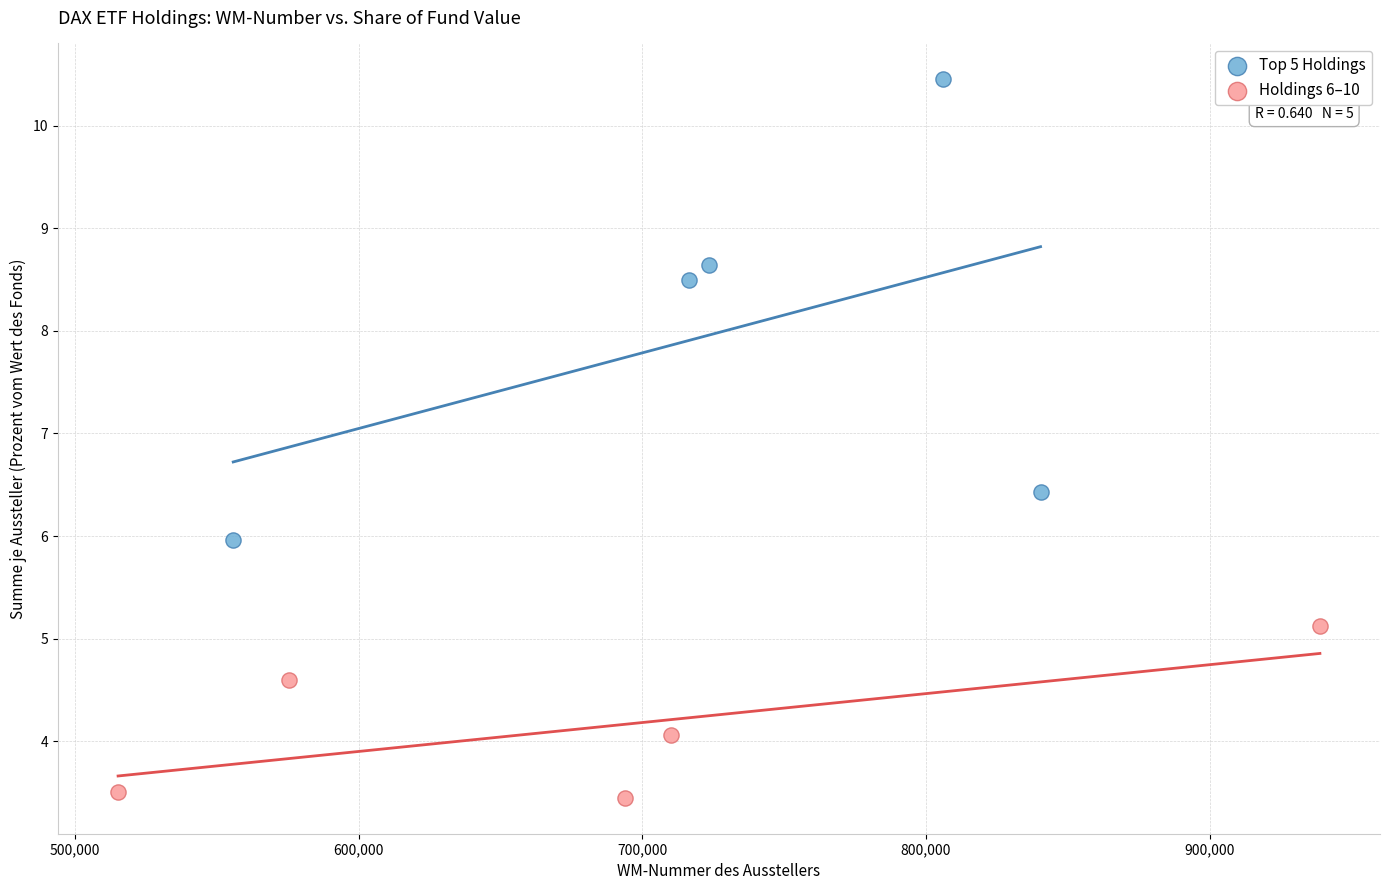

Which series contains the lowest Y value?

Holdings 6–10